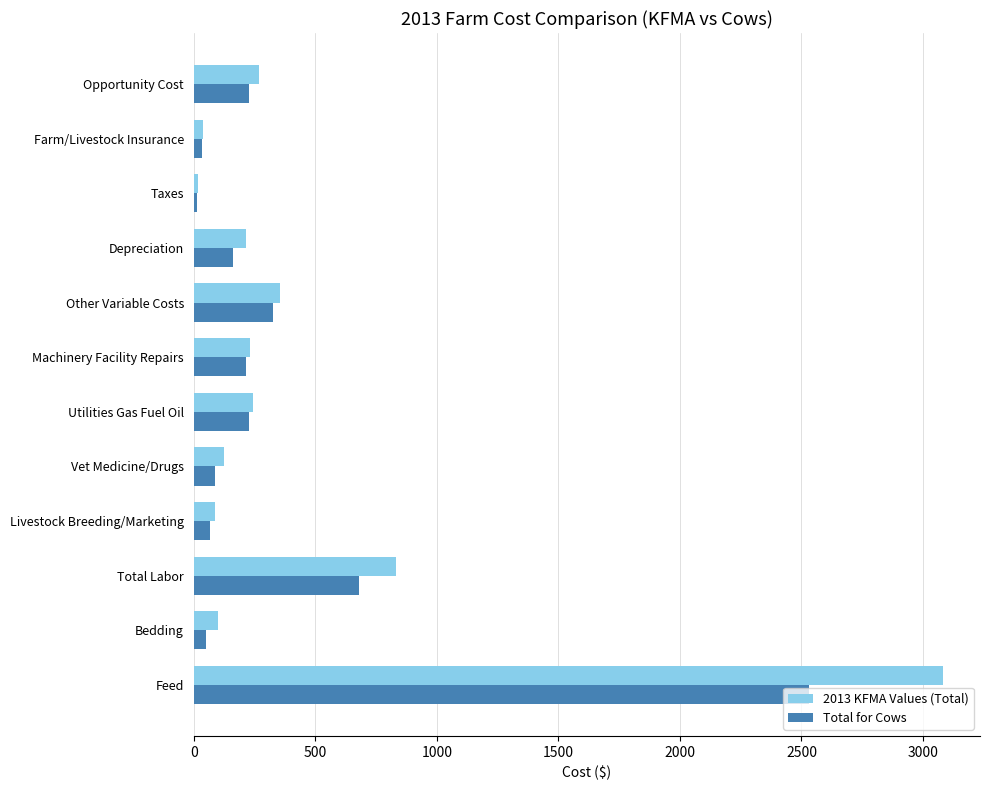

Which category has the highest value in the Total for Cows series?

Feed